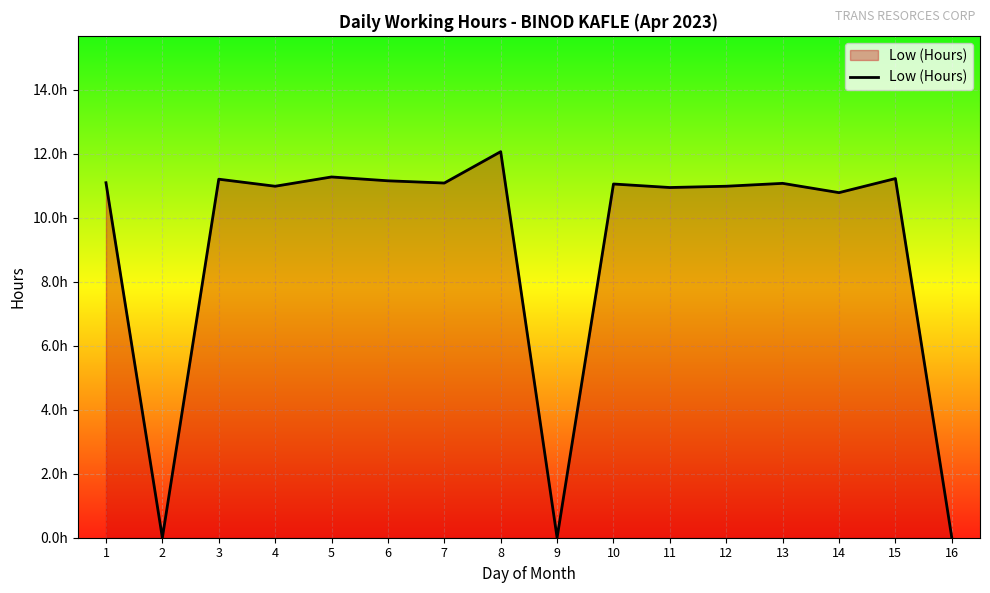

Is this an area chart (filled region under the line)?

Yes